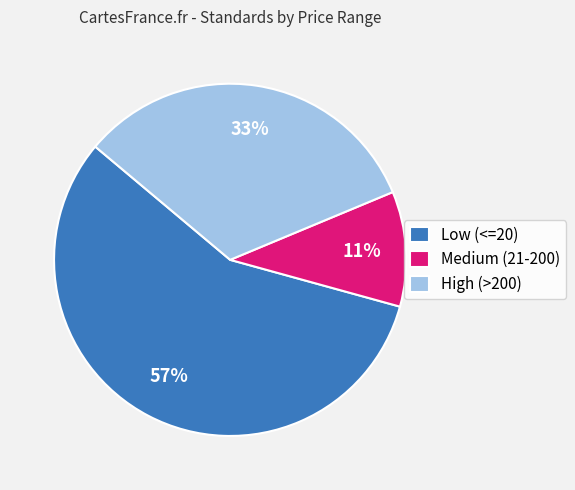

The Low (<=20) slice represents 57% of the pie. True or false?

True